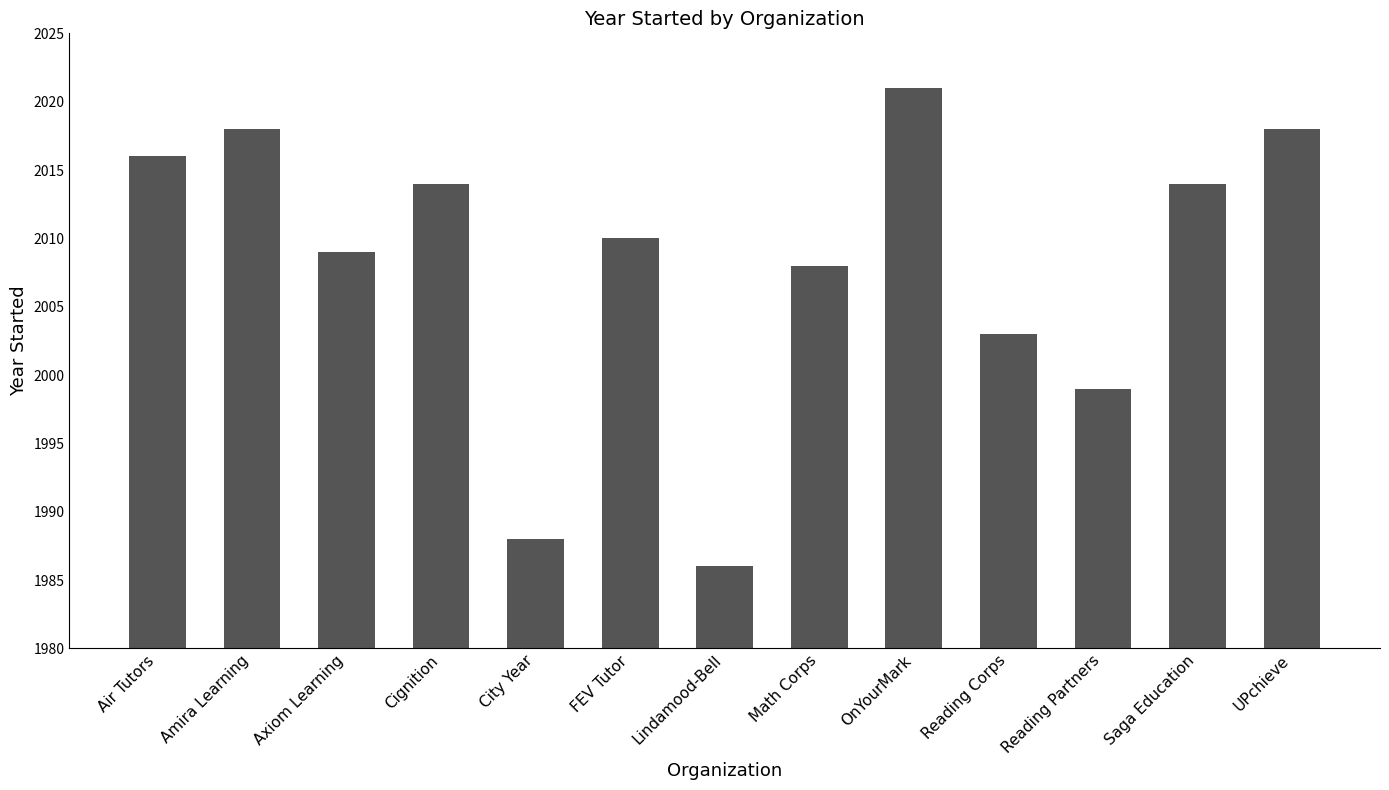

What is the label of the 2nd bar from the right?

Saga Education